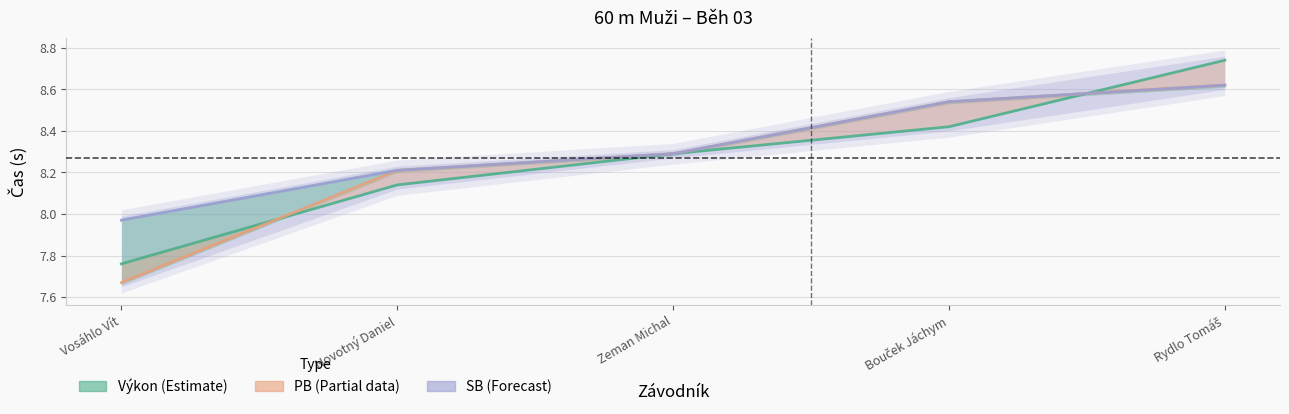

Which series changed the most between Novotný Daniel and Rydlo Tomáš?

Výkon